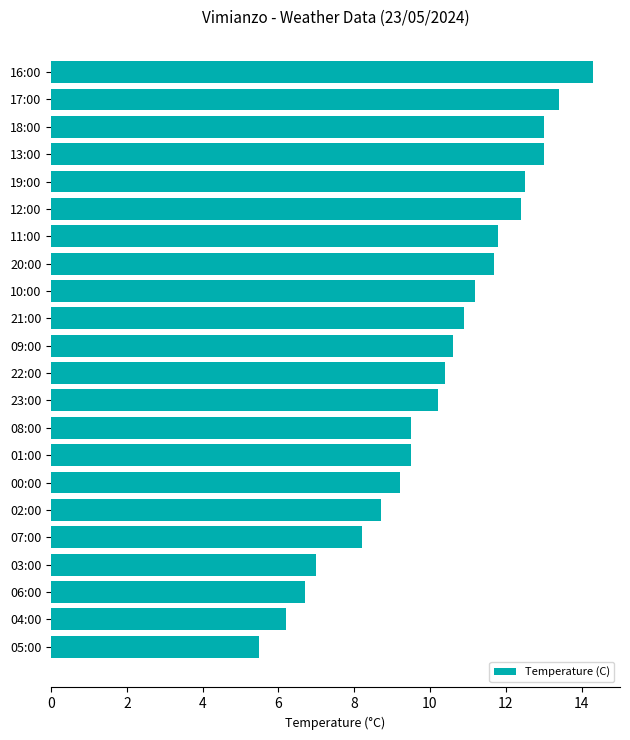

What is the ratio of the value at 12:00 to the value at 11:00?

1.1